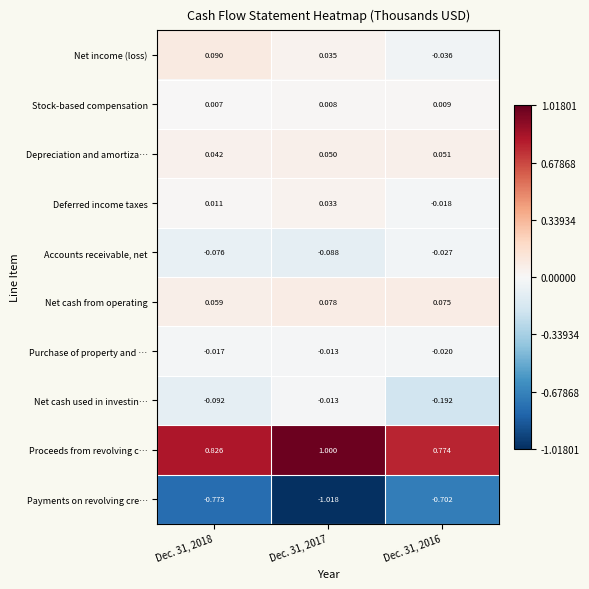

At Dec. 31, 2016, list the series in order from largest to smallest.

Proceeds from revolving c…, Net cash from operating, Depreciation and amortiza…, Stock-based compensation, Deferred income taxes, Purchase of property and …, Accounts receivable, net, Net income (loss), Net cash used in investin…, Payments on revolving cre…